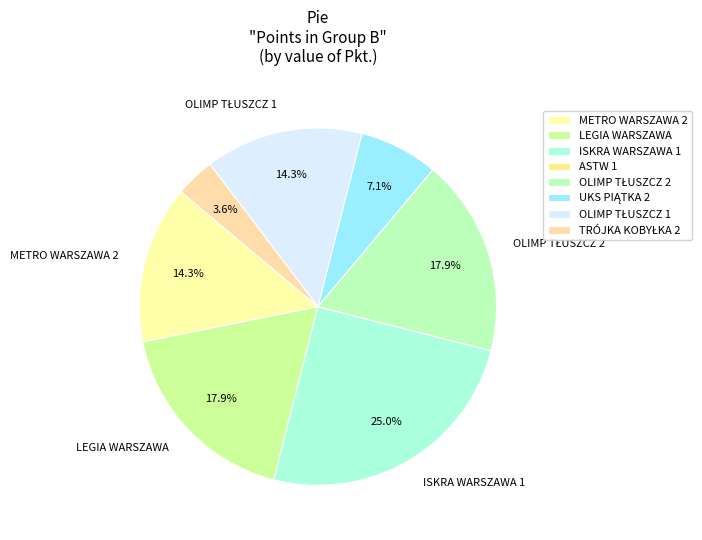

What is the change in value from LEGIA WARSZAWA to TRÓJKA KOBYŁKA 2?

-8